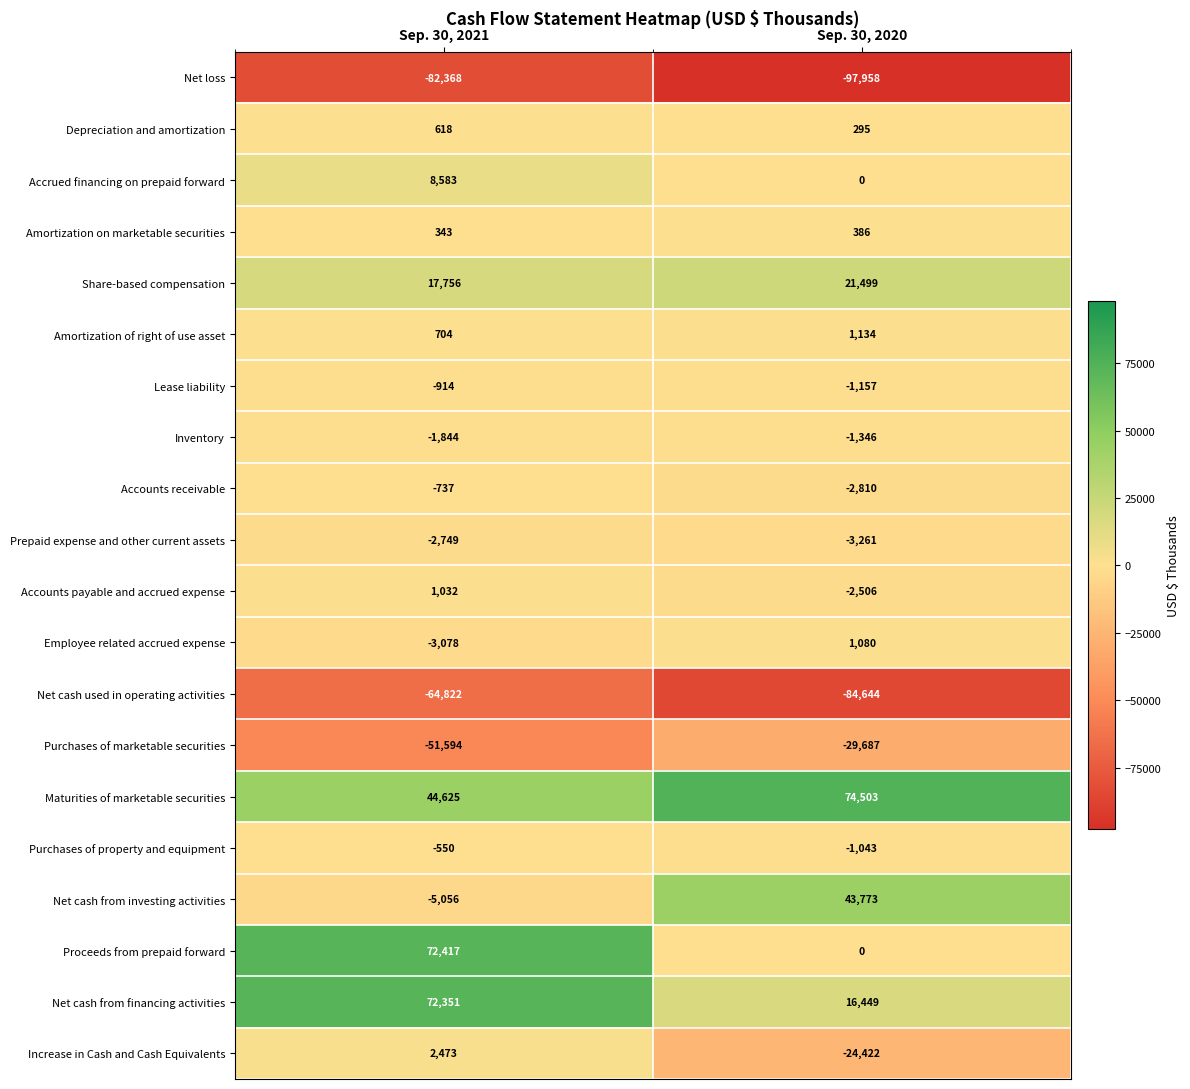

What is the sum of the Increase in Cash and Cash Equivalents values at Sep. 30, 2020 and Sep. 30, 2021?

-21949